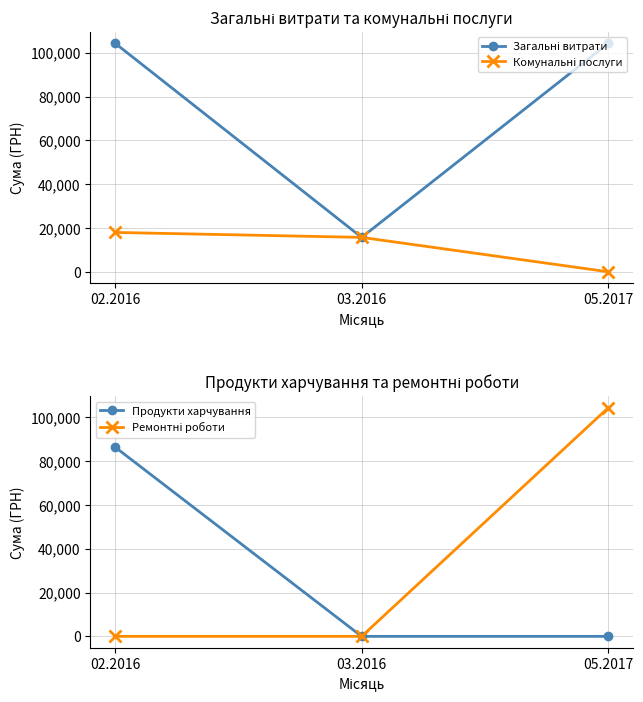

What is the highest value of the Загальні витрати series?

104430.6